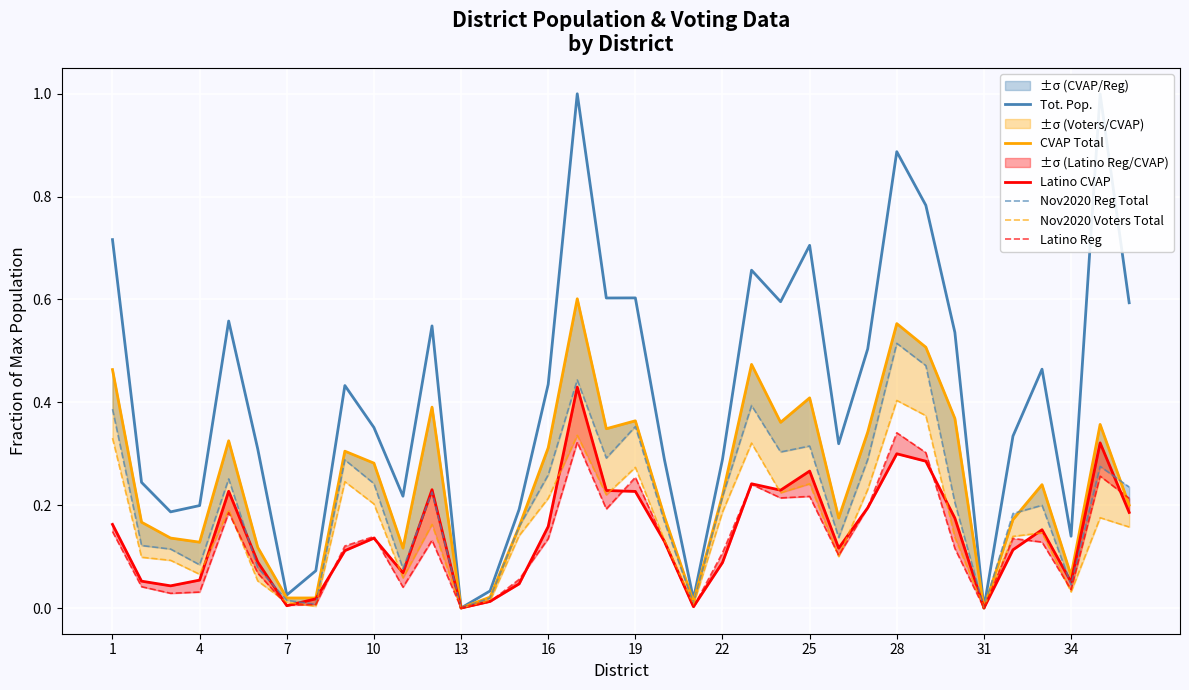

What is the highest value of the Tot. Pop. series?

1.0